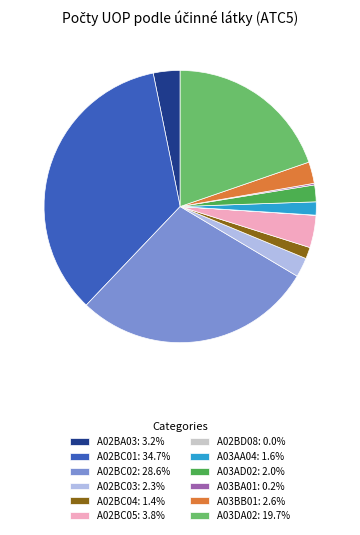

Does A03BB01: 2.6% represent more than half of the total?

No